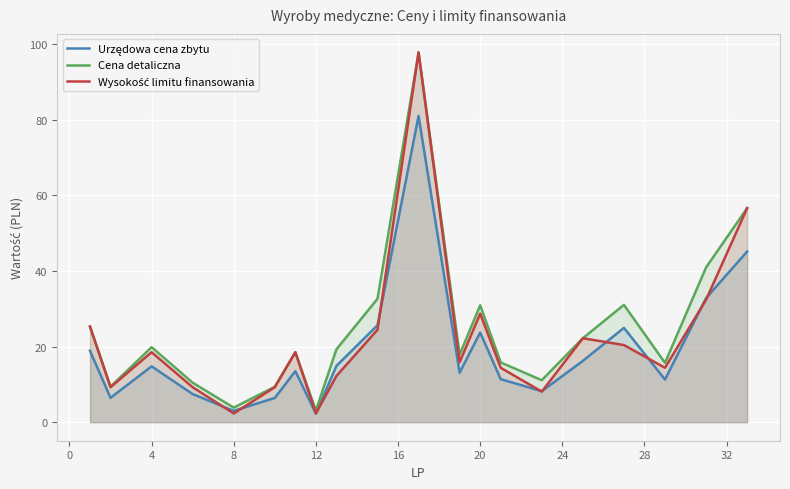

Does the chart display data point markers on the line(s)?

No